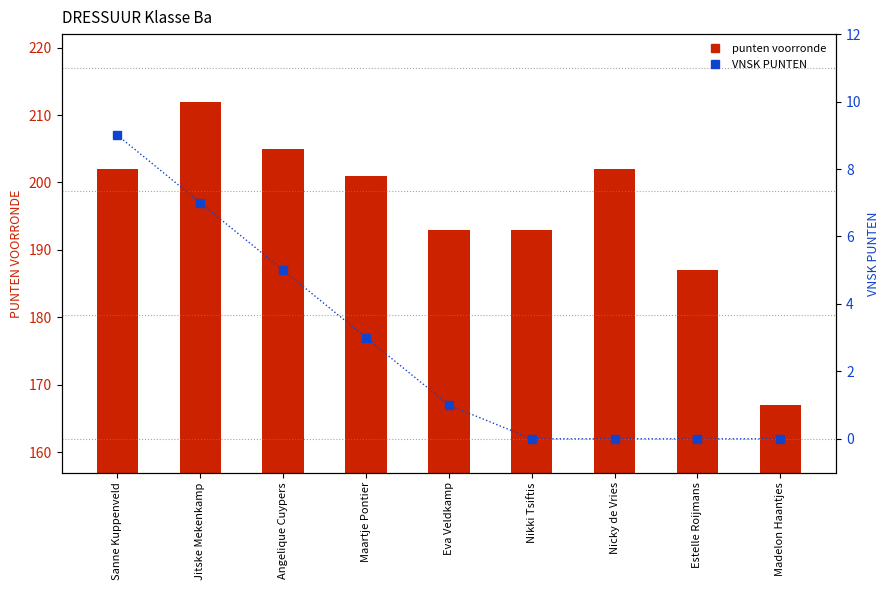

What is the sum of all VNSK PUNTEN values?

25